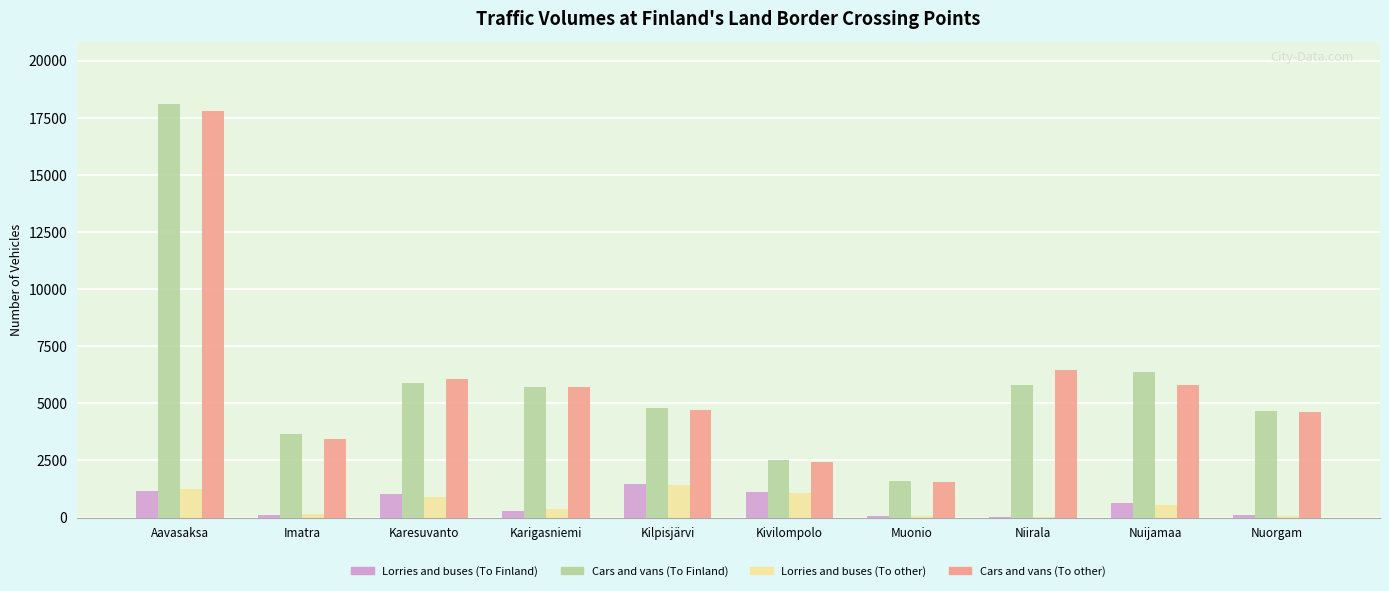

The Cars and vans (To Finland) series shows 1588 at Muonio. True or false?

True